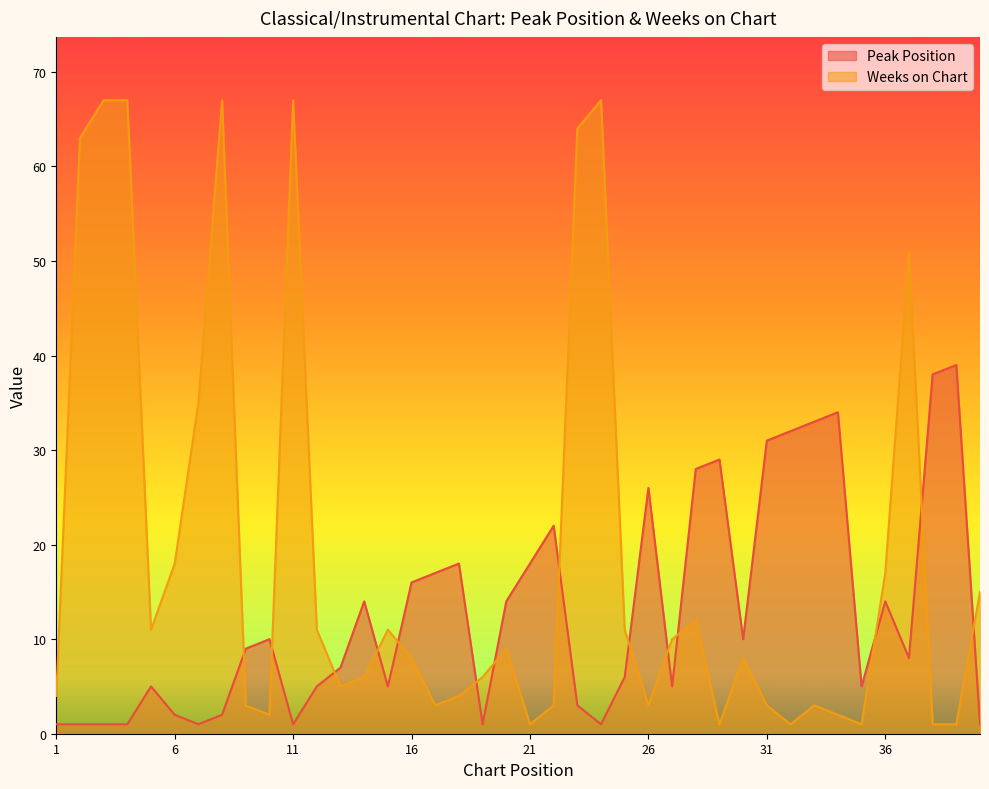

What is the value of the Peak Position point at the 35th from the left?

5